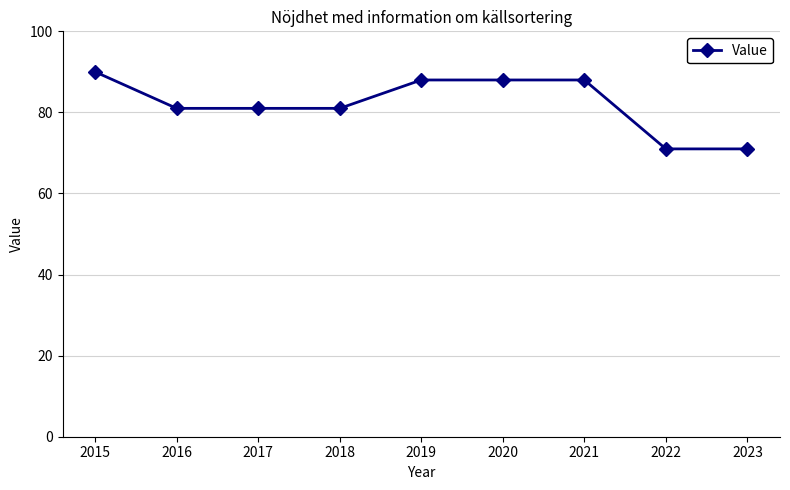

What is the change in value from 2016 to 2023?

-10